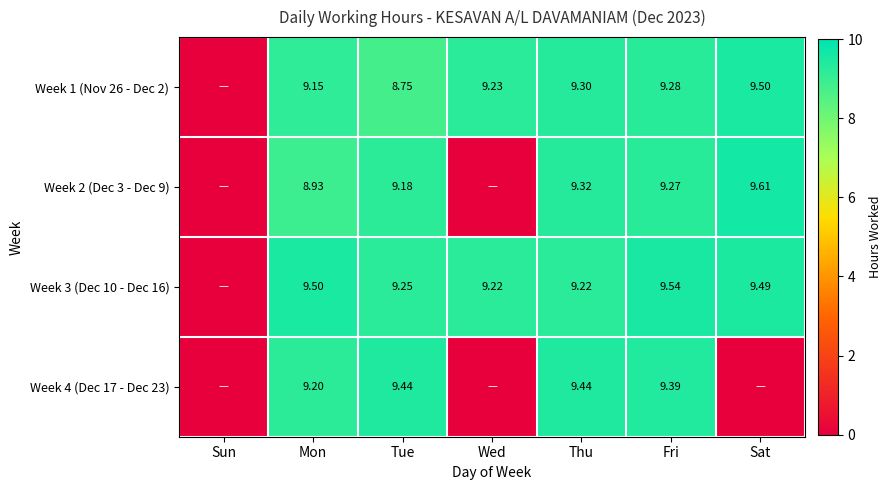

What is the approximate value of Week 1 (Nov 26 - Dec 2) at Tue?

8.8